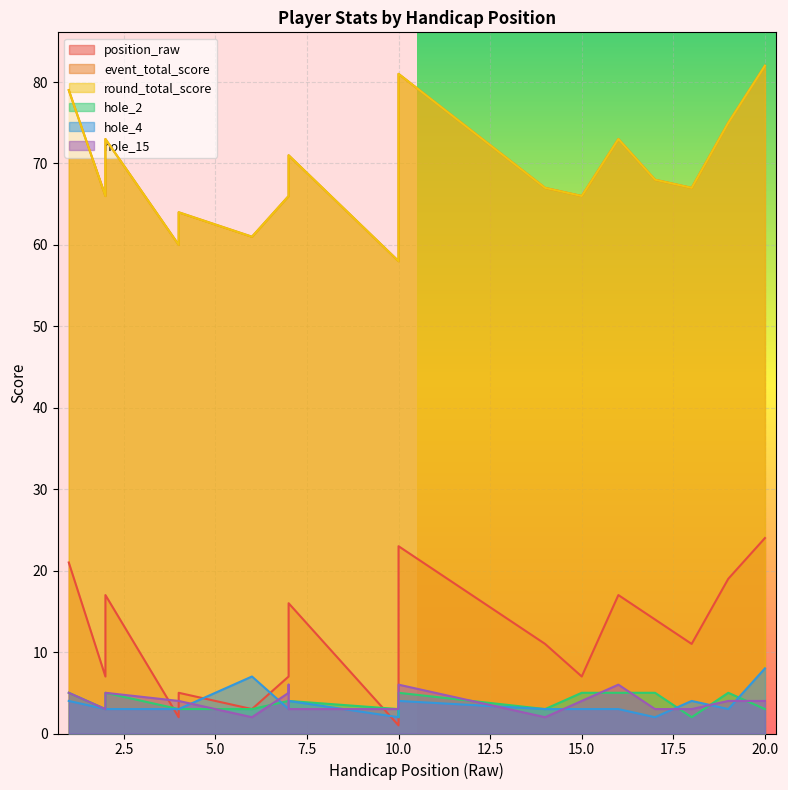

At how many categories does at least one series exceed 73?

4